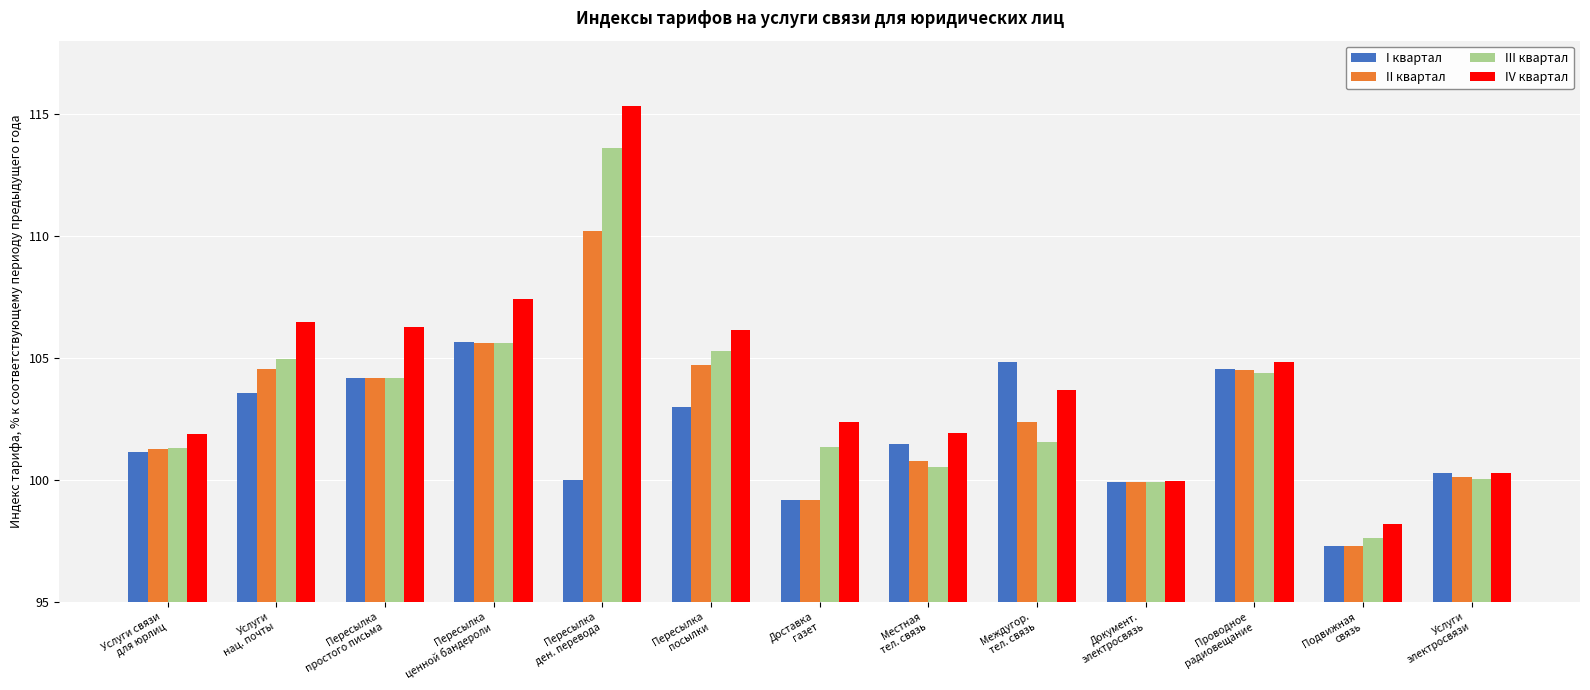

Which series has the largest total across all categories?

IV квартал